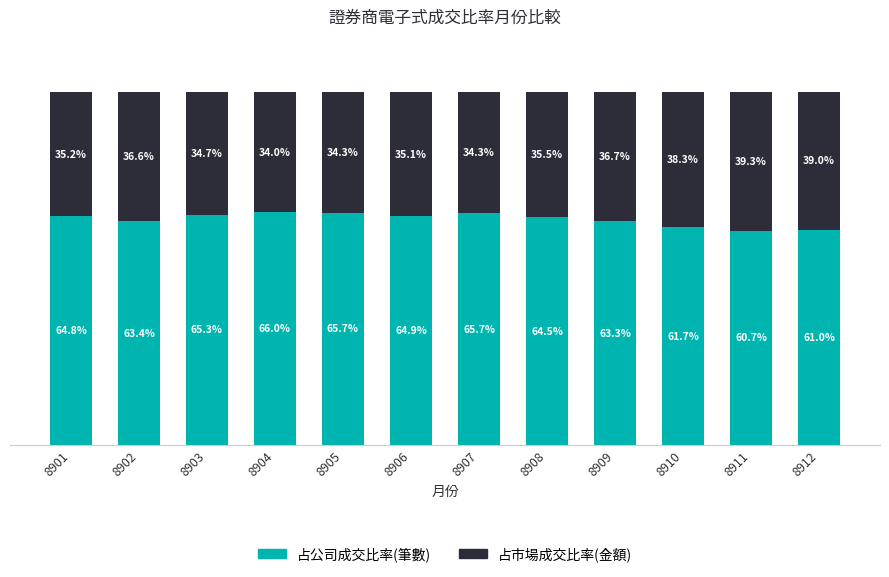

List the labels in order of 占公司成交比率(筆數) value, largest first.

8904, 8905, 8907, 8903, 8906, 8901, 8908, 8902, 8909, 8910, 8912, 8911